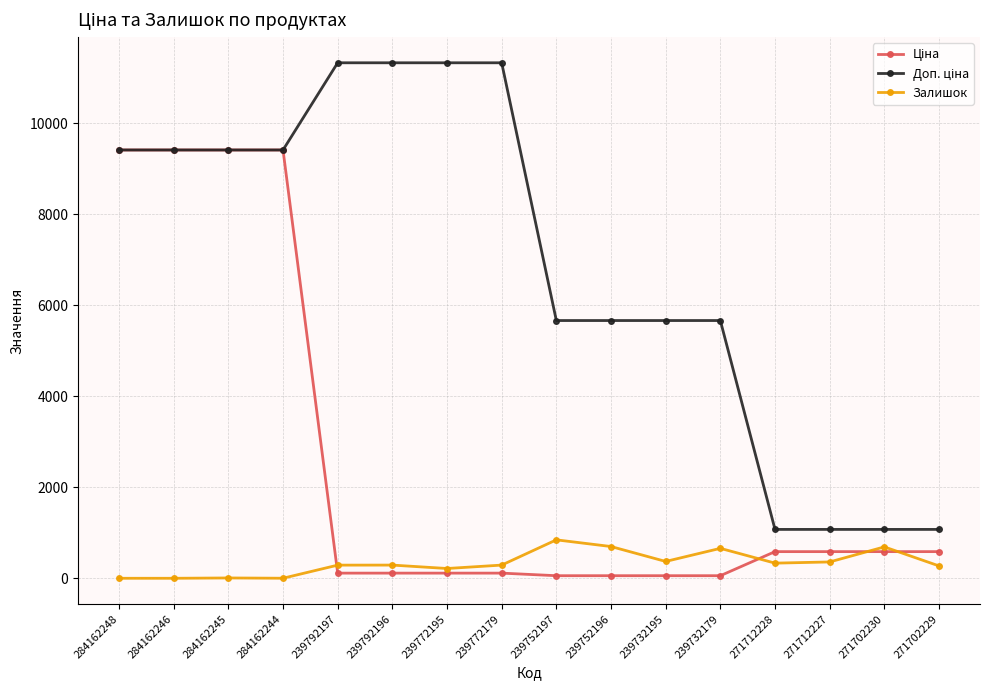

What is the label of the 9th point from the right?

239772179